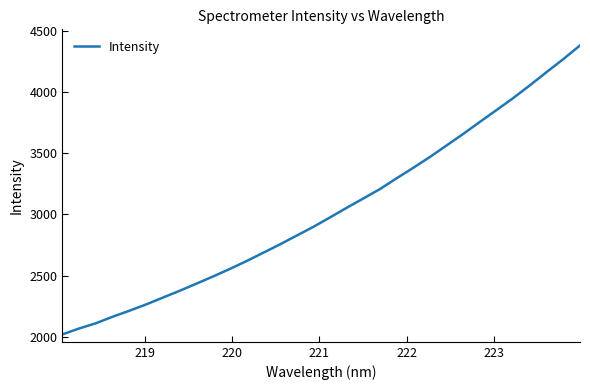

What is the difference between the maximum and minimum values?

2357.7